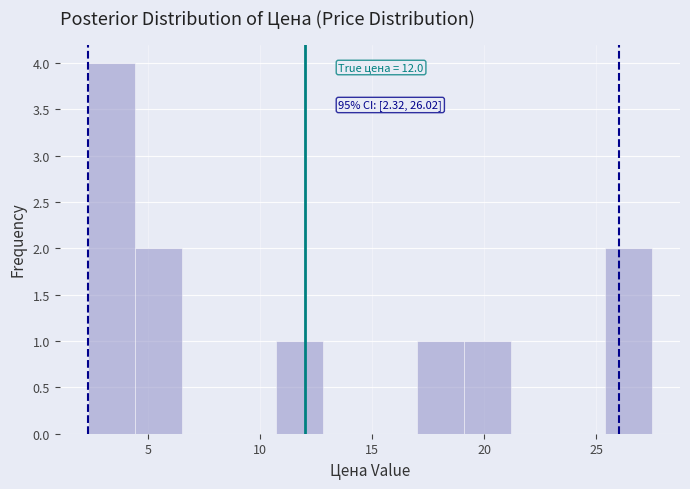

Over which range of the x-axis is the bar tallest?

2.5 to 4.5